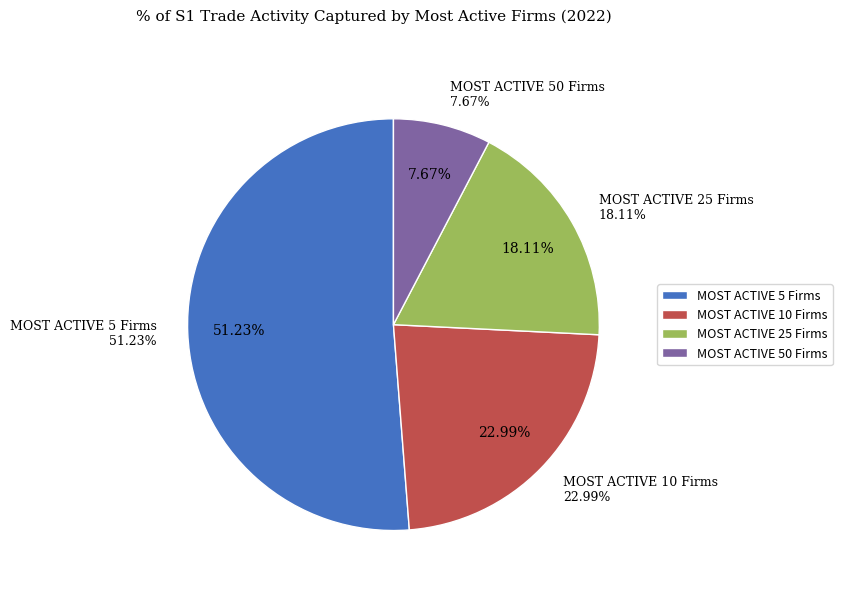

Is the sum of MOST ACTIVE 10 Firms and MOST ACTIVE 25 Firms greater than half?

Yes